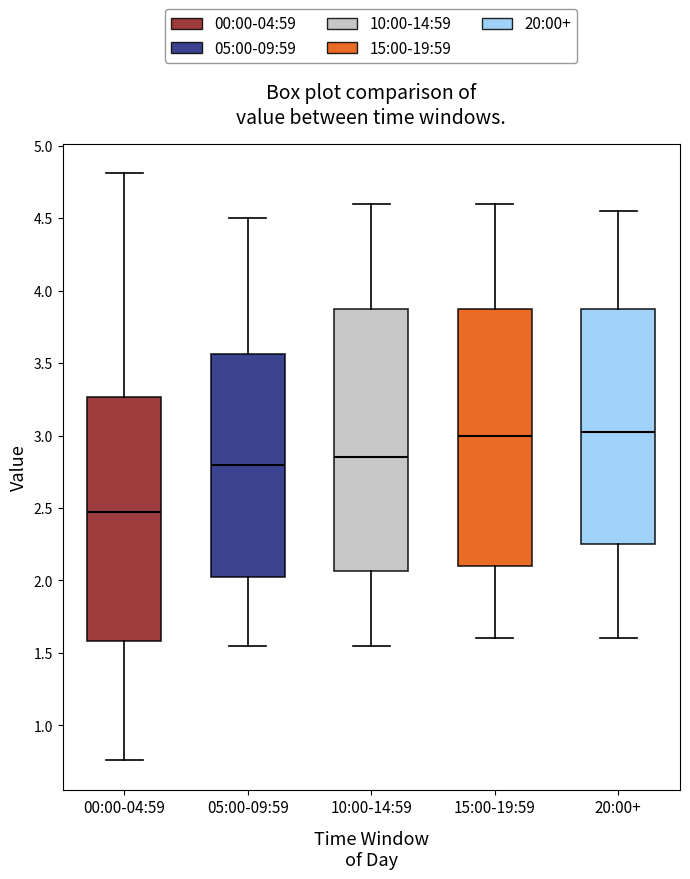

Reading left to right, read every box against the y-axis: the position of its median line, the range the box covers, and the ends of its whiskers. The values are not printed on the chart, so give them approximately, as read against the axis.

00:00-04:59: median 2.45, box 1.60 to 3.25, whiskers 0.75 to 4.80
05:00-09:59: median 2.80, box 2.05 to 3.55, whiskers 1.55 to 4.50
10:00-14:59: median 2.85, box 2.05 to 3.90, whiskers 1.55 to 4.60
15:00-19:59: median 3.00, box 2.10 to 3.90, whiskers 1.60 to 4.60
20:00+: median 3.05, box 2.25 to 3.90, whiskers 1.60 to 4.55